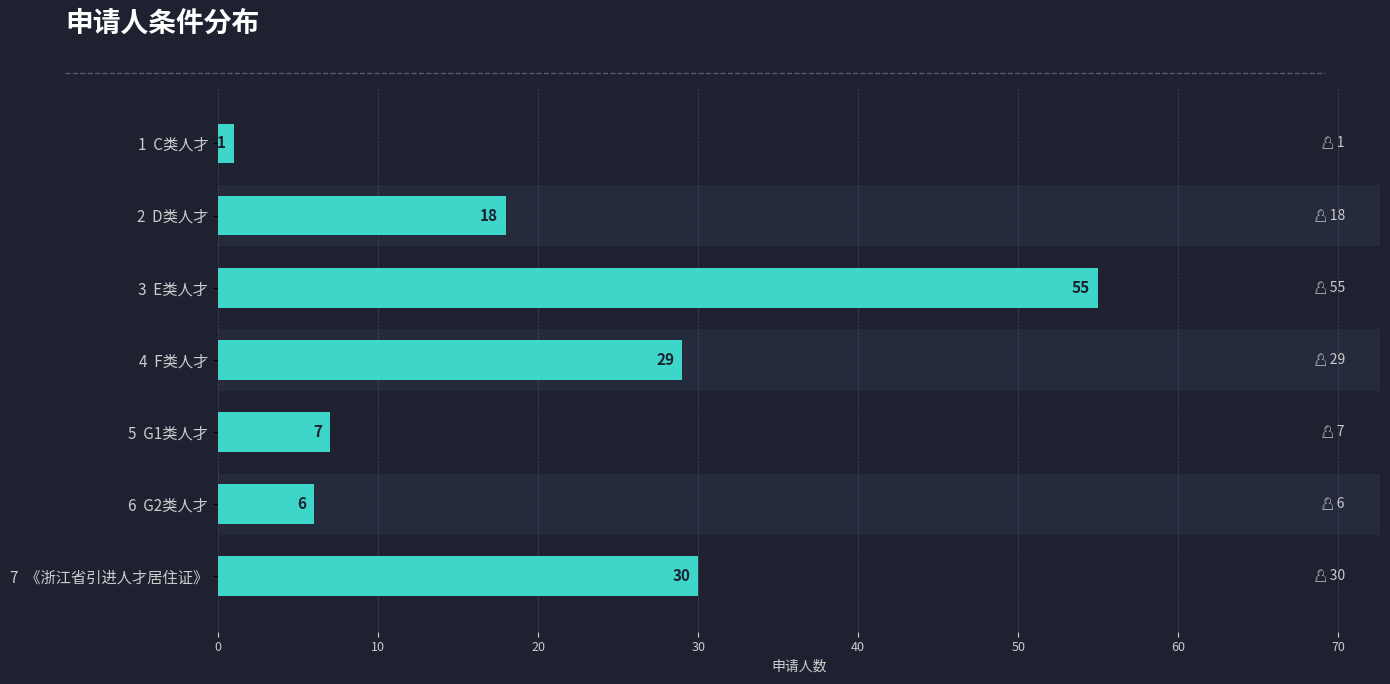

What is the change in value from 3 E类人才 to 7 《浙江省引进人才居住证》?

-25